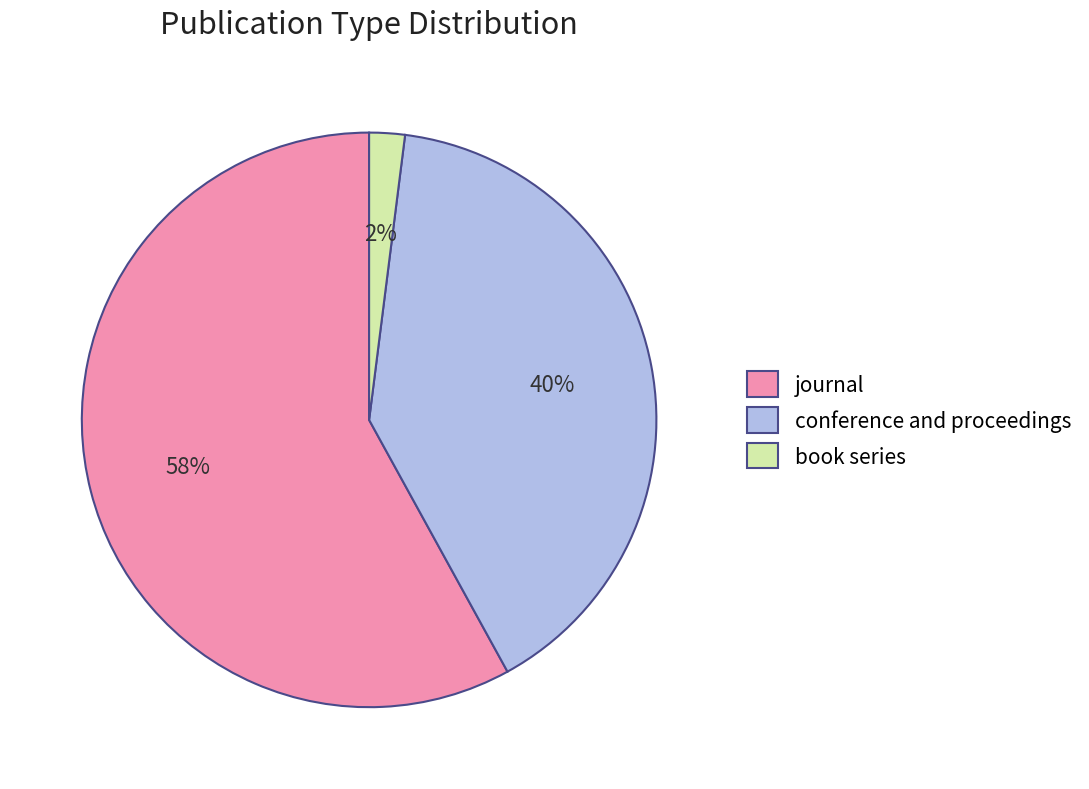

Count the number of slices in the pie.

3